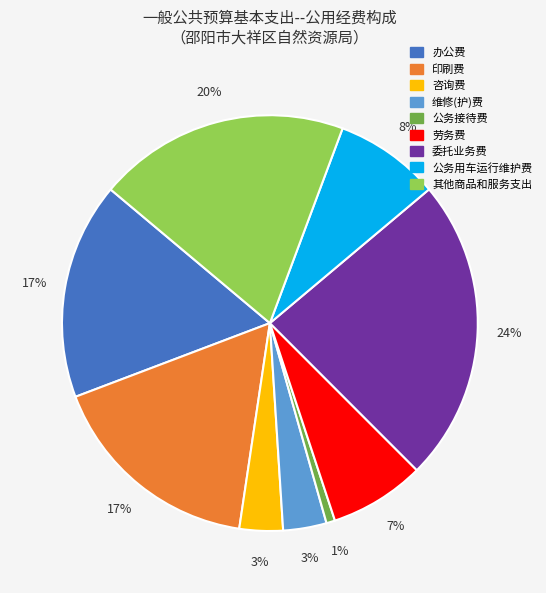

Does 公务用车运行维护费 account for over 50% of the chart?

No